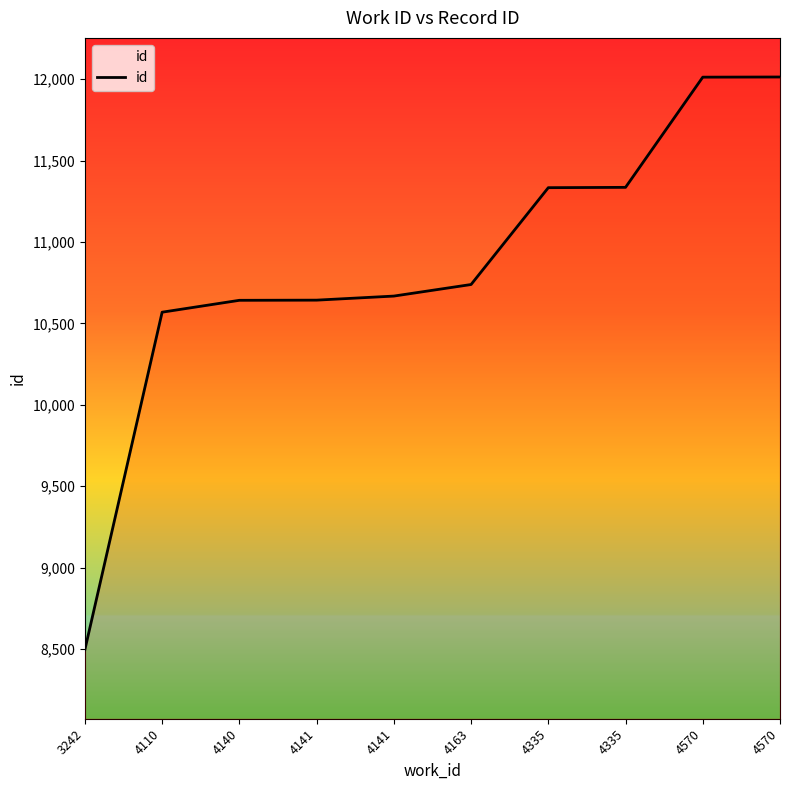

Is this an area chart (filled region under the line)?

No